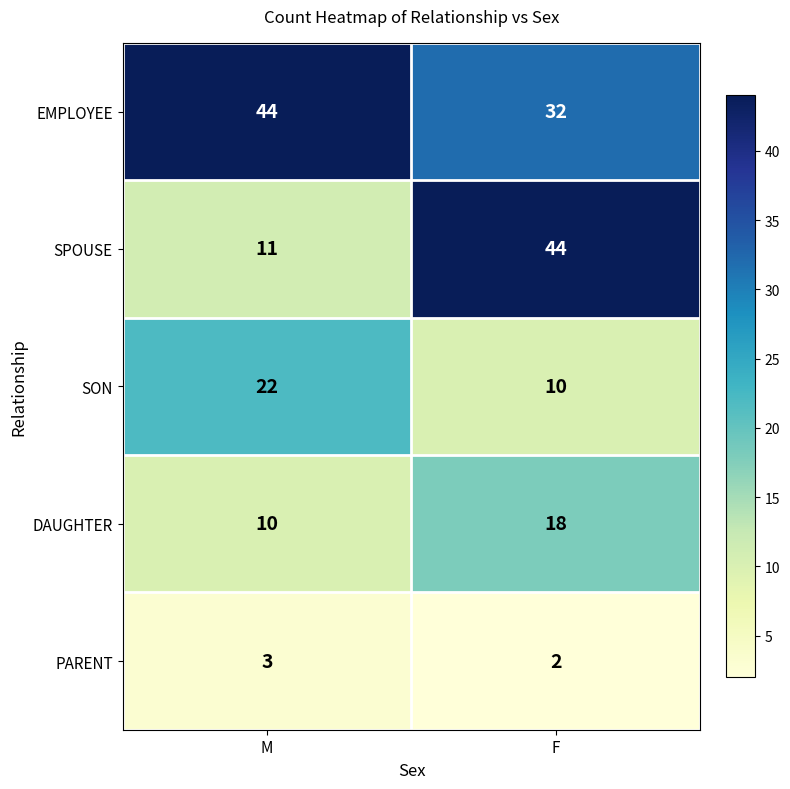

Reading left to right, list all the values displayed in this chart.

EMPLOYEE: M=44	F=32
SPOUSE: M=11	F=44
SON: M=22	F=10
DAUGHTER: M=10	F=18
PARENT: M=3	F=2